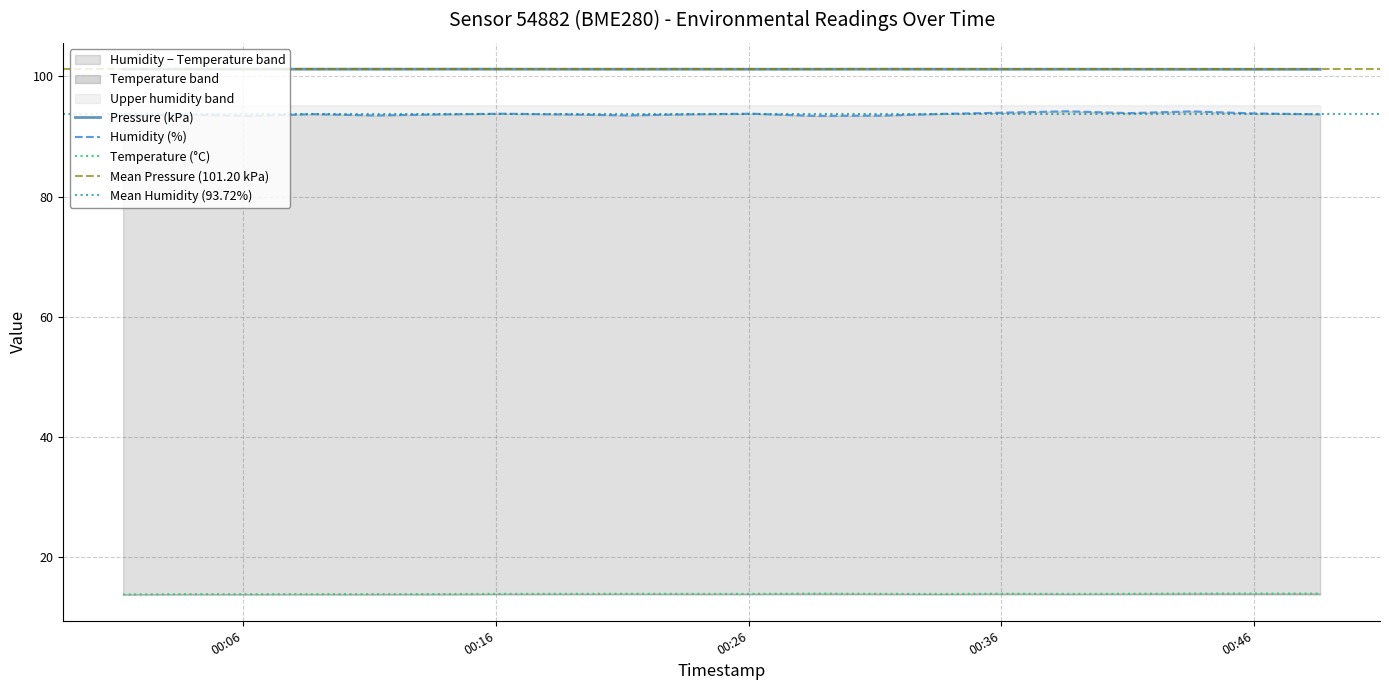

True or false: pressure and humidity cross at least once.

False